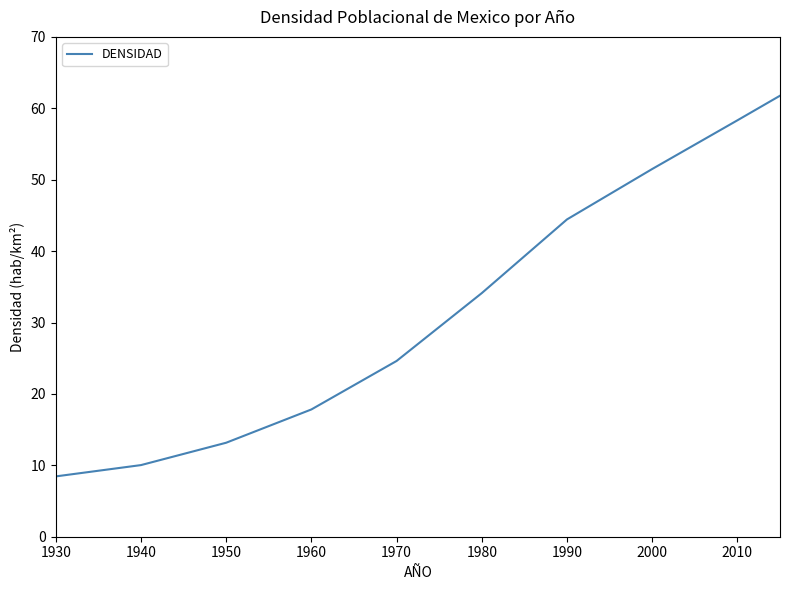

What is the average value?

32.4